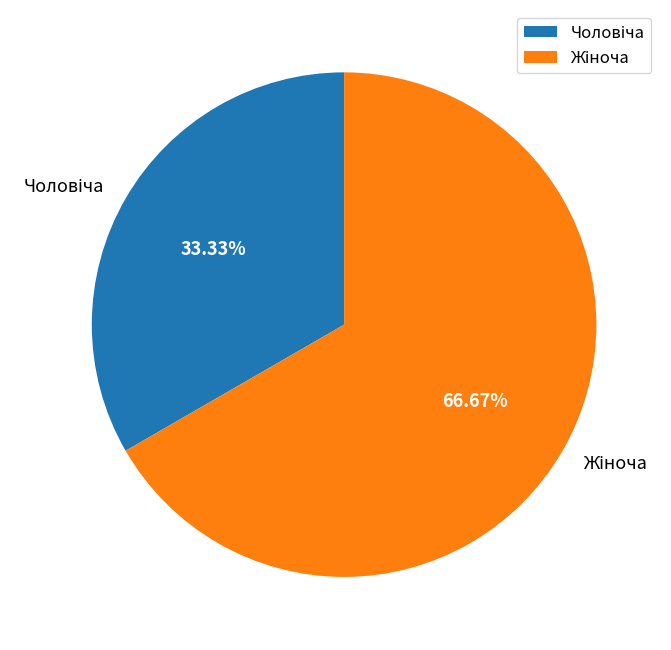

What percentage is the Жіноча slice, to the nearest percent?

67%